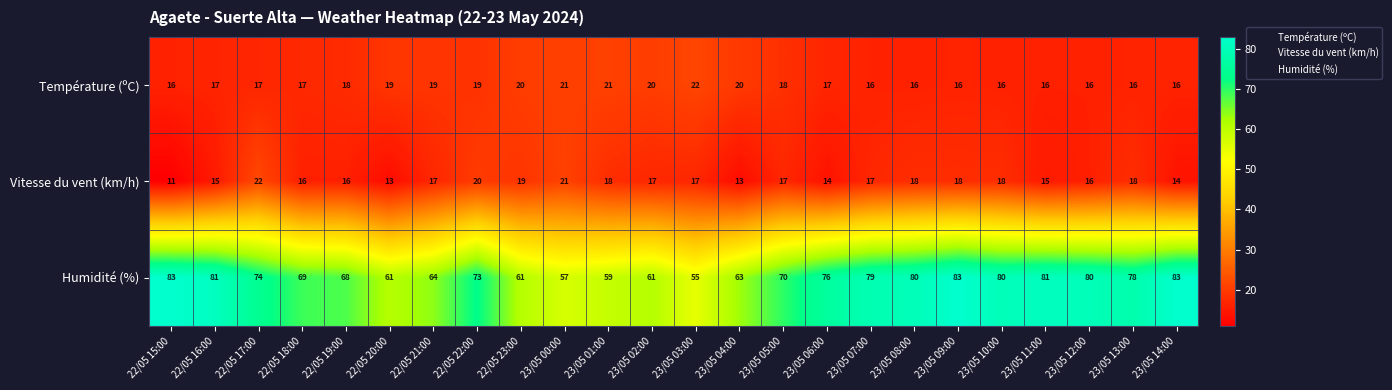

What is the maximum value shown in the chart?

83